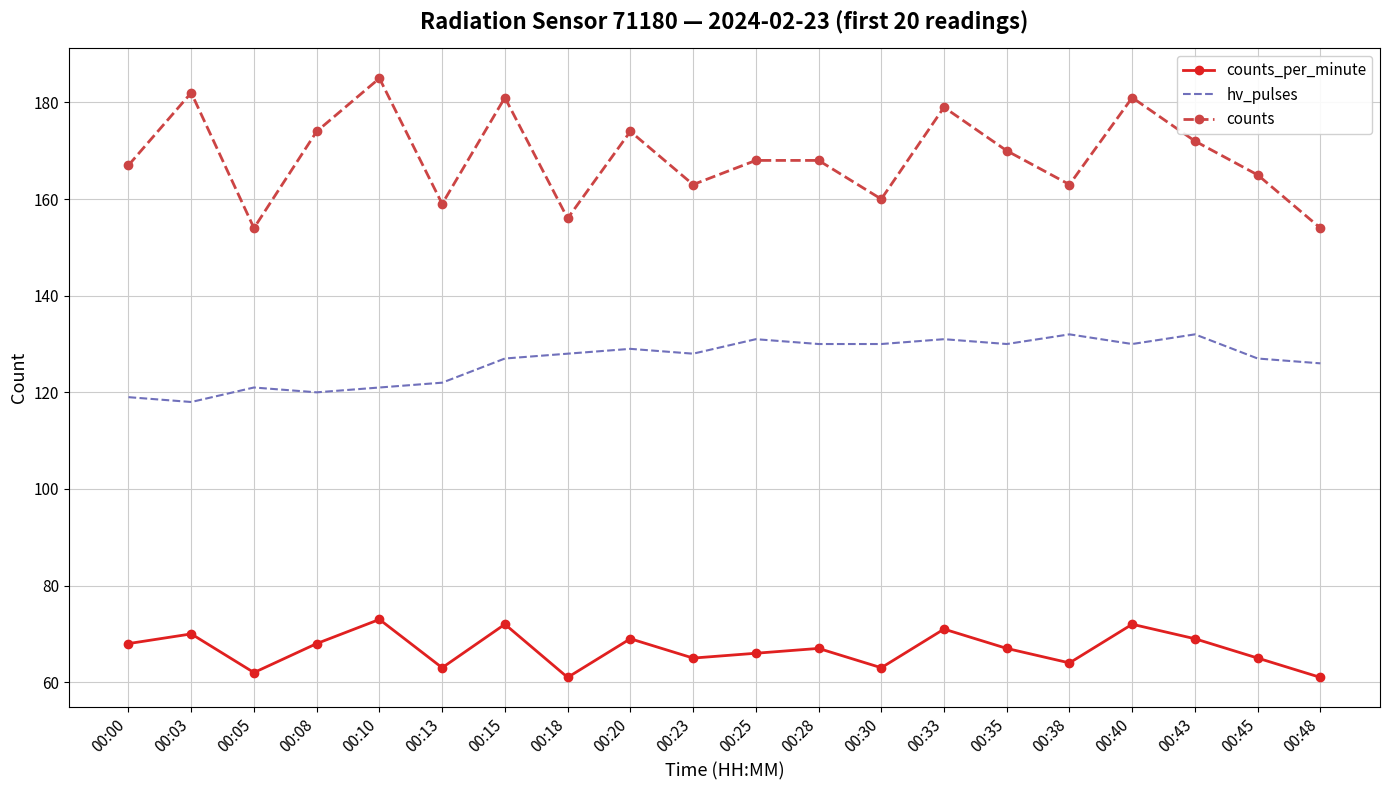

Which series has the largest range (max minus min)?

counts